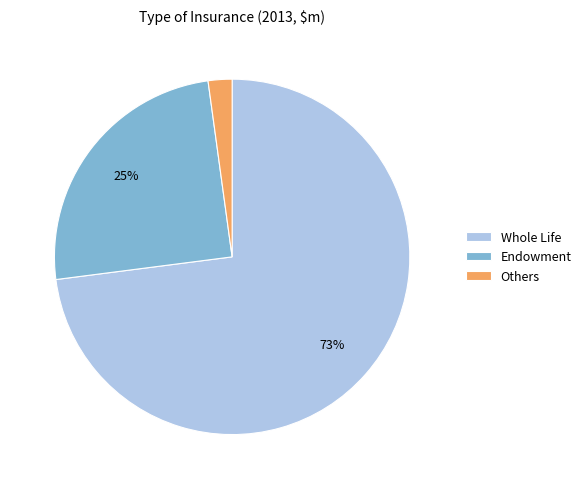

What is the smallest slice in the pie chart?

Others